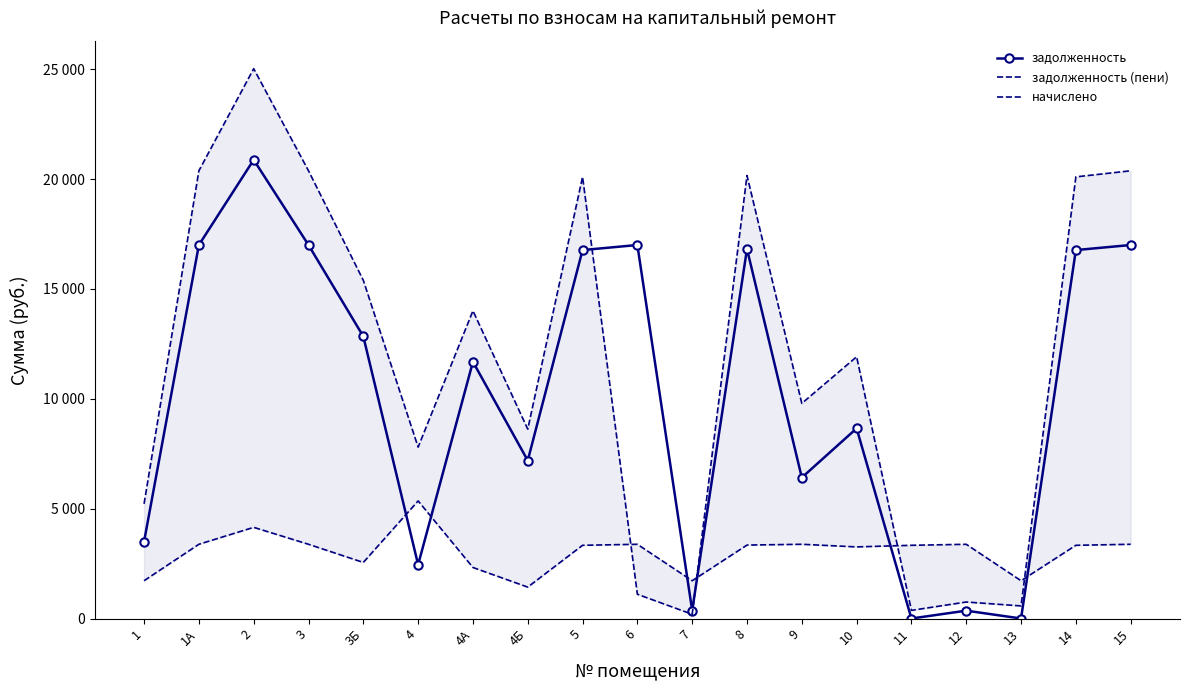

Reading left to right, what are all the values shown in this chart?

задолженность: 3501.2	17000.2	20877.8	17000.2	12840.0	2448.2	11684.4	7190.4	16769.0	17000.2	363.6	16820.4	6413.5	8654.2	0.0	357.3	0.0	16769.0	17000.2
задолженность (пени): 5220.9	20378.3	25026.6	20378.3	15391.5	7800.3	14006.3	8619.2	20101.3	1103.9	191.3	20162.9	9791.7	11913.0	369.9	750.4	573.2	20101.3	20378.3
начислено: 1719.7	3378.2	4148.7	3378.2	2551.5	5352.1	2321.9	1428.8	3332.2	3378.2	1719.7	3342.5	3378.2	3258.9	3332.2	3378.2	1719.7	3332.2	3378.2